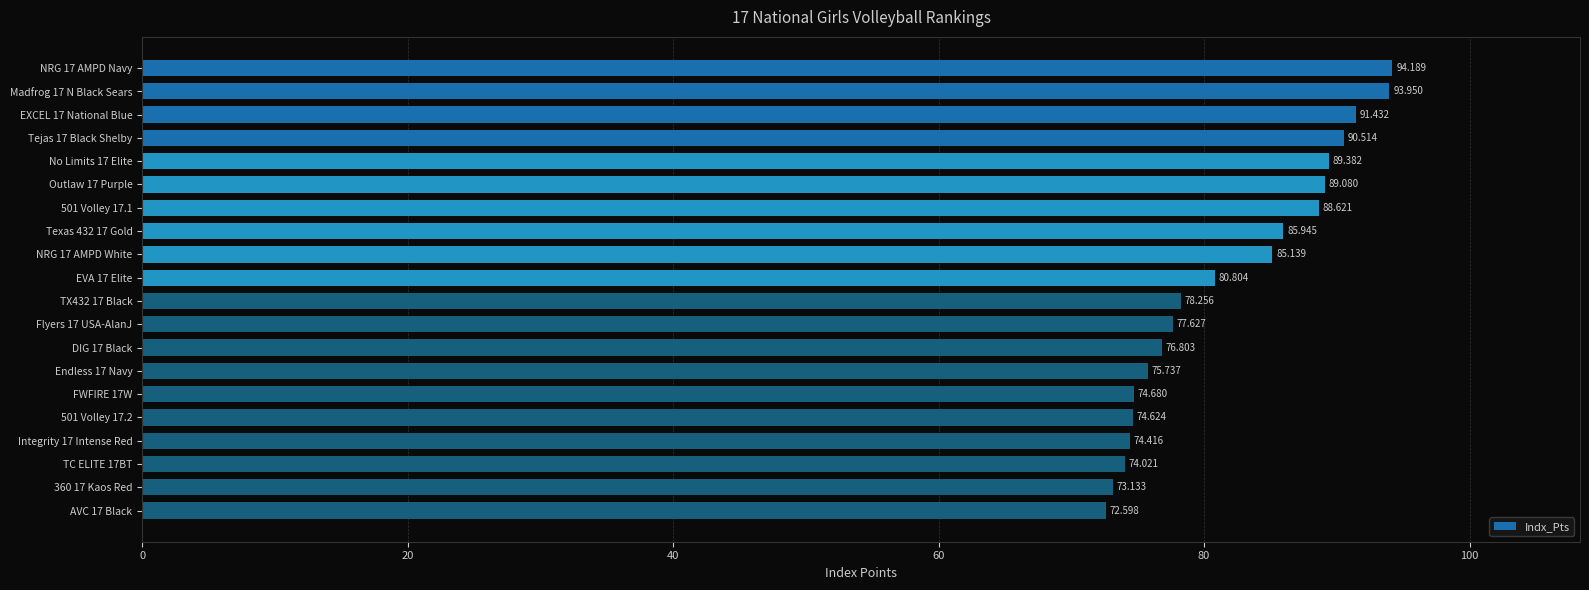

Rank the categories by value from lowest to highest.

AVC 17 Black, 360 17 Kaos Red, TC ELITE 17BT, Integrity 17 Intense Red, 501 Volley 17.2, FWFIRE 17W, Endless 17 Navy, DIG 17 Black, Flyers 17 USA-AlanJ, TX432 17 Black, EVA 17 Elite, NRG 17 AMPD White, Texas 432 17 Gold, 501 Volley 17.1, Outlaw 17 Purple, No Limits 17 Elite, Tejas 17 Black Shelby, EXCEL 17 National Blue, Madfrog 17 N Black Sears, NRG 17 AMPD Navy